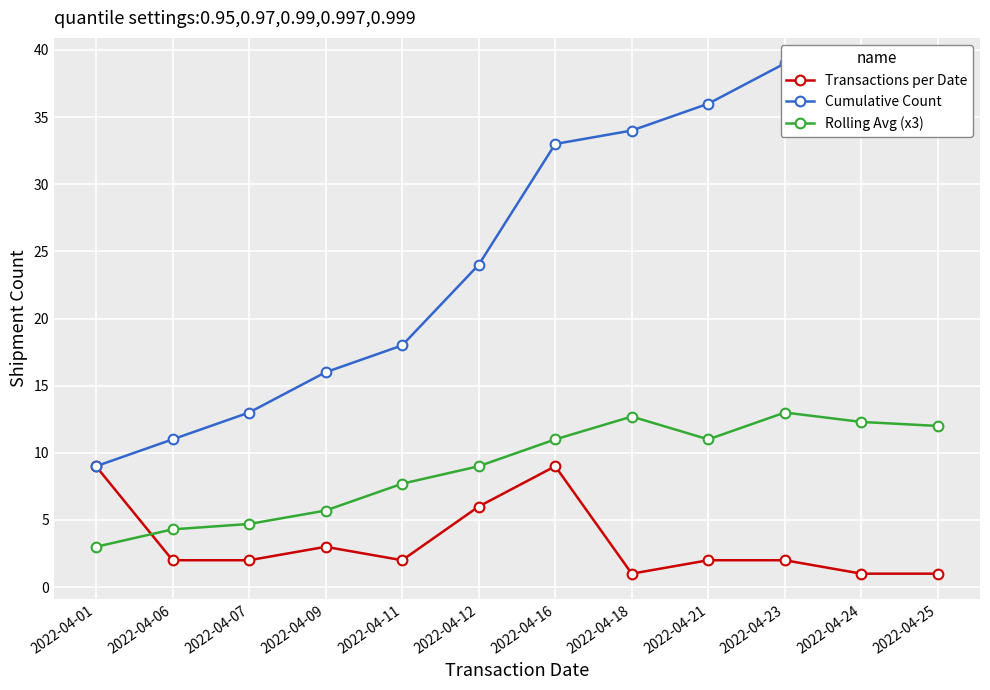

Is the value of Transactions per Date at 2022-04-24 greater than the value of Rolling Avg (x3) at 2022-04-21?

No